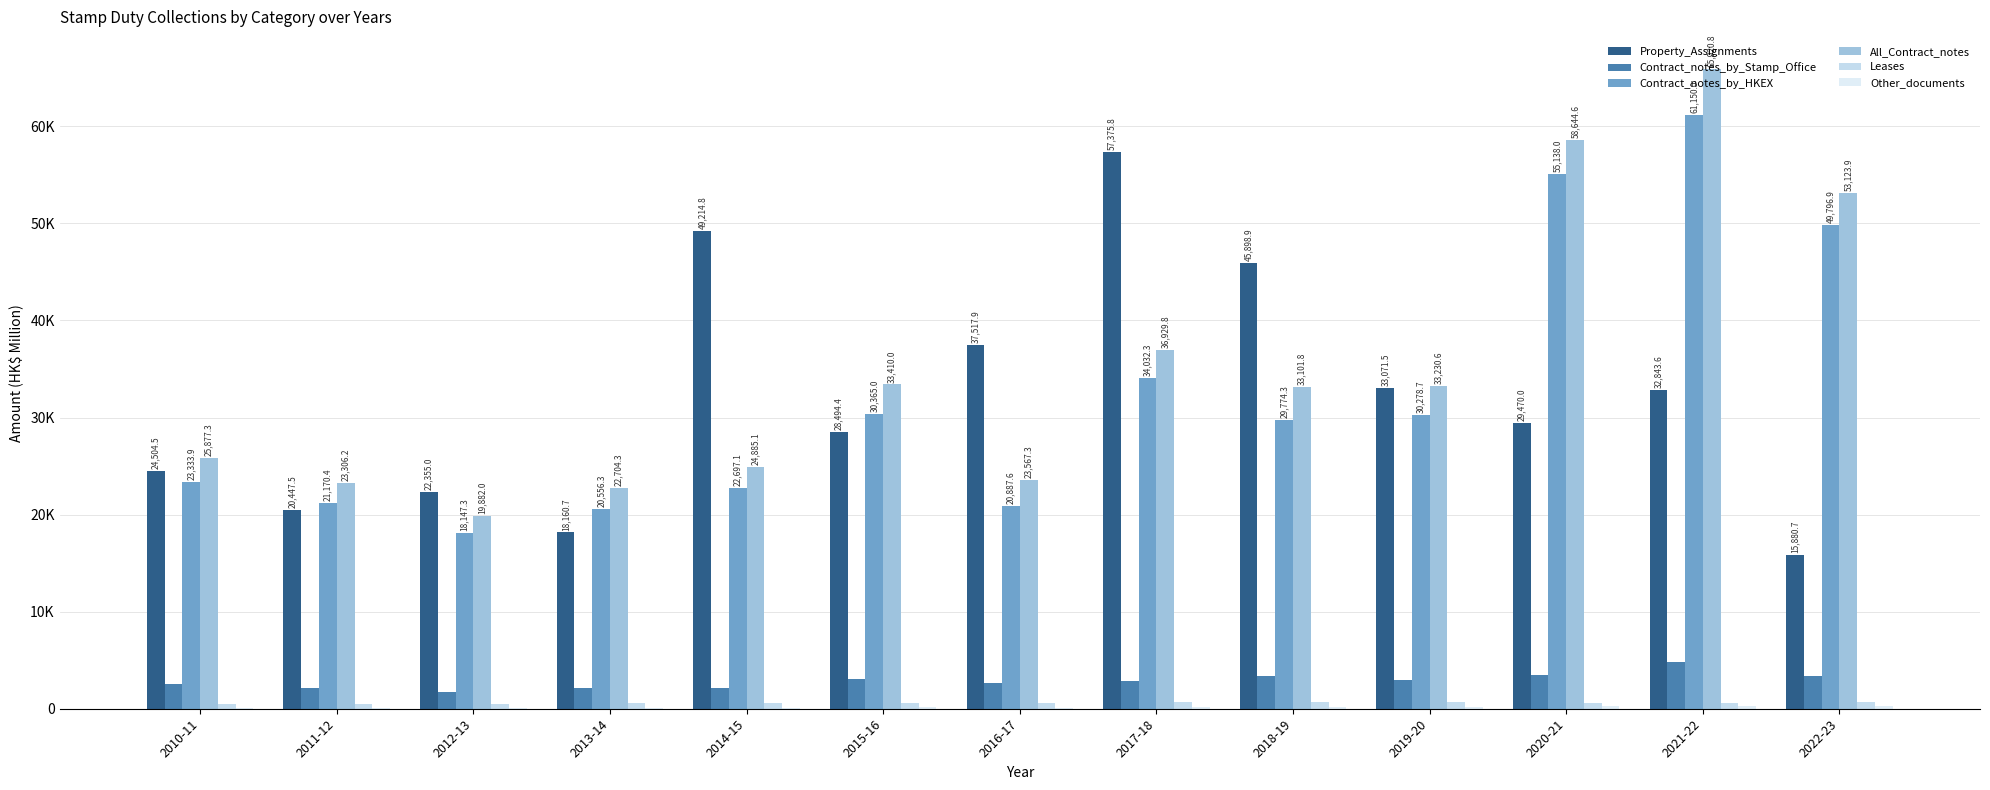

Are the bars grouped side by side (vs. stacked)?

Yes